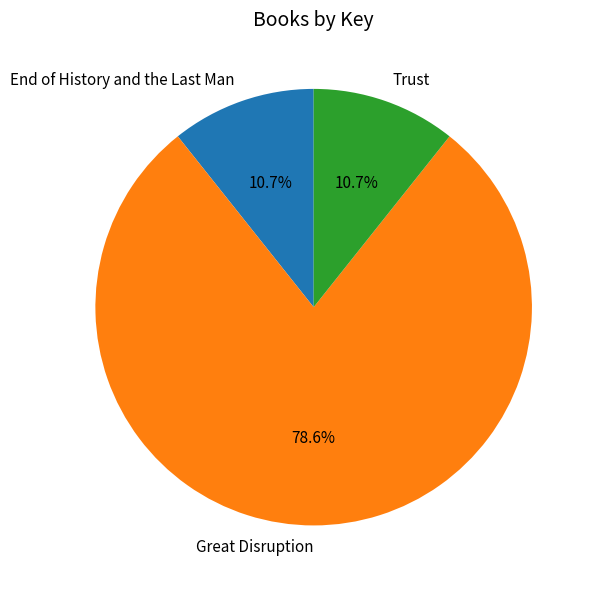

Which category has the biggest portion of the pie?

Great Disruption